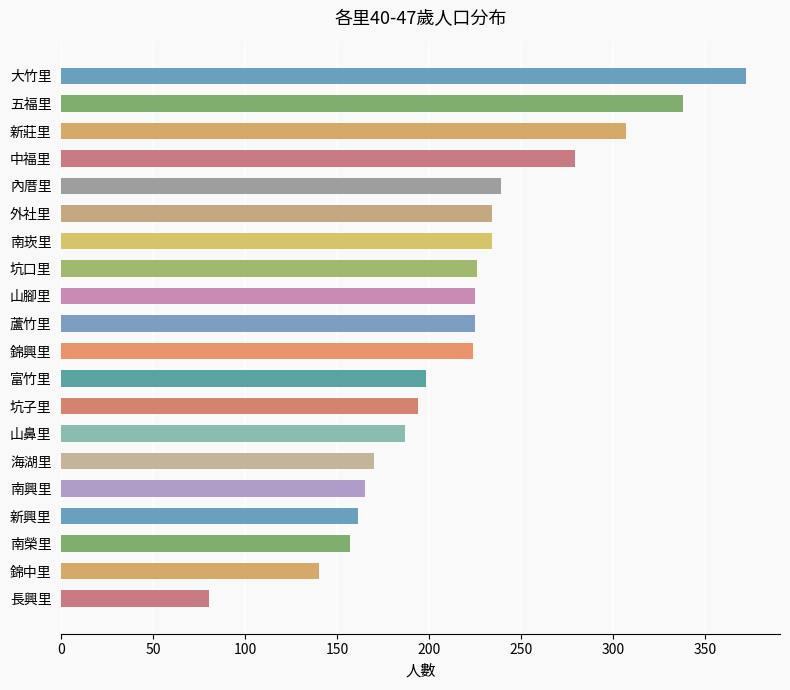

Are the bars horizontal?

Yes